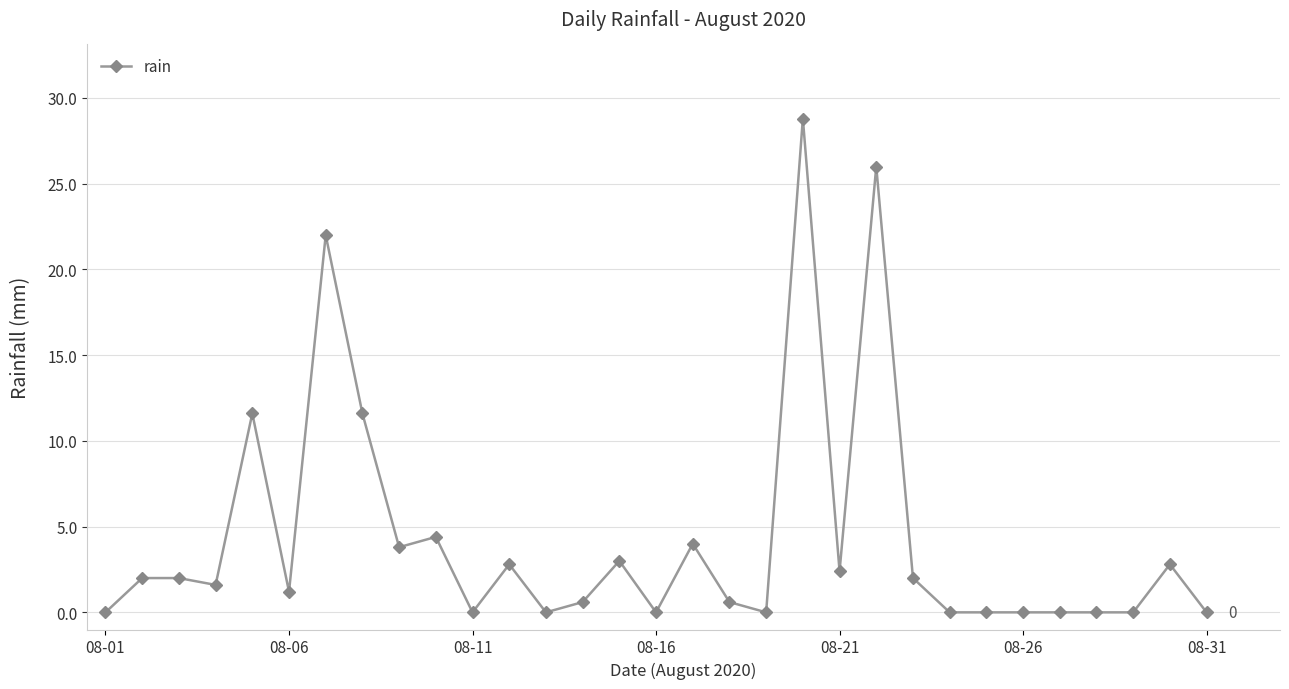

Count the number of values greater than 1.

17